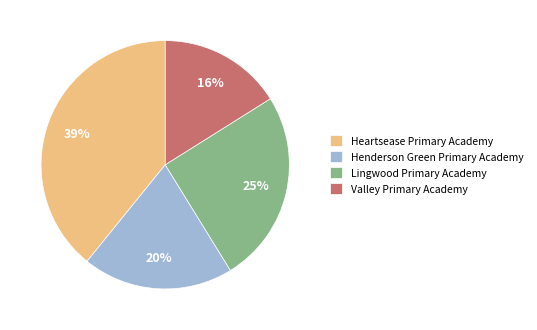

Count the number of slices in the pie.

4